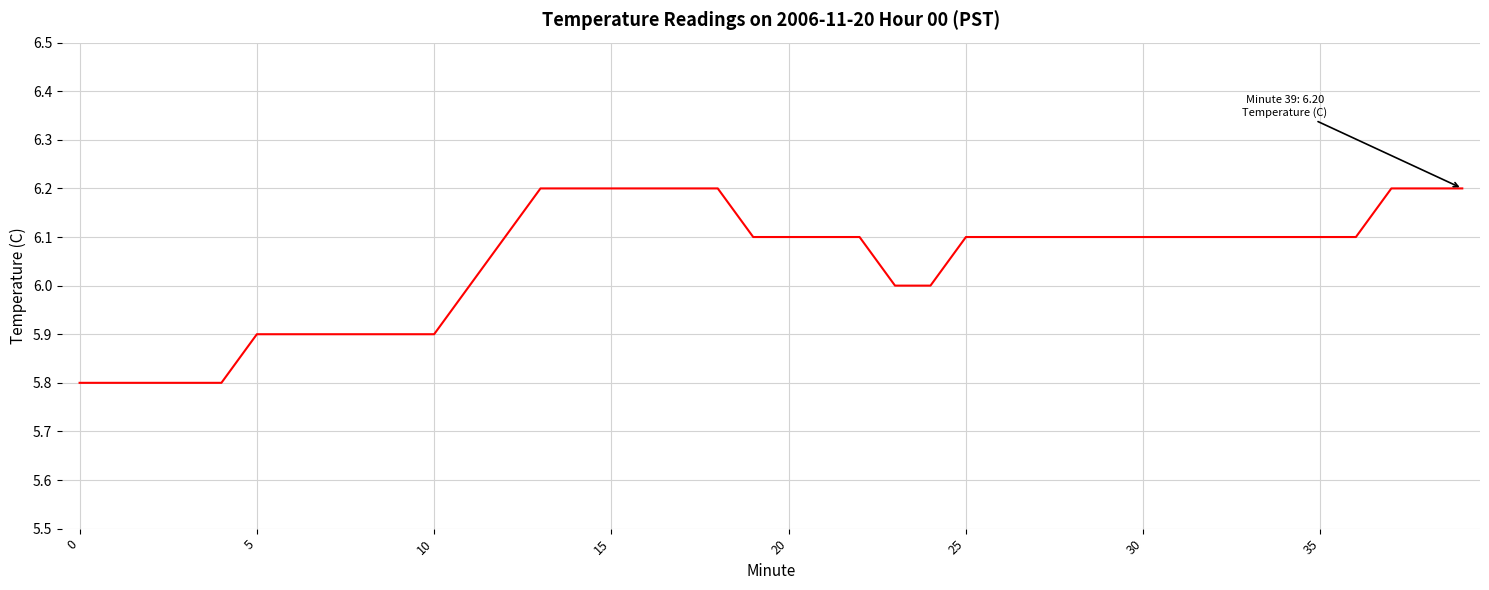

What is the difference between the maximum and minimum values?

0.4